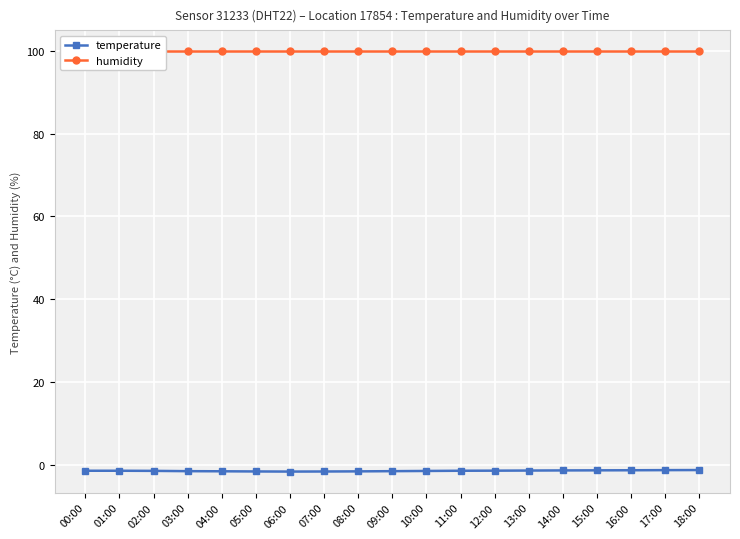

What is the sum of all humidity values?

1898.1